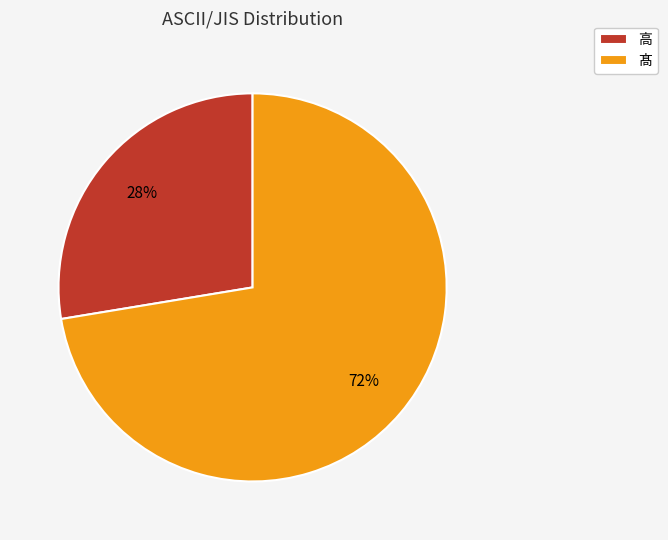

Count the number of slices in the pie.

2